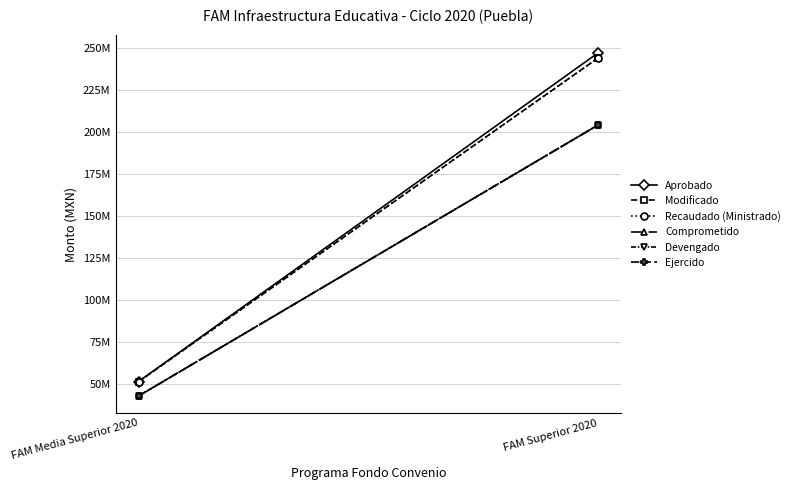

Reading left to right, list all the values displayed in this chart.

Aprobado: FAM Media Superior 2020=51504283.1	FAM Superior 2020=247168251.6
Modificado: FAM Media Superior 2020=51432498.6	FAM Superior 2020=244123117.8
Recaudado (Ministrado): FAM Media Superior 2020=51432498.6	FAM Superior 2020=244123117.8
Comprometido: FAM Media Superior 2020=42909515.6	FAM Superior 2020=204237488.3
Devengado: FAM Media Superior 2020=42909515.6	FAM Superior 2020=204237488.3
Ejercido: FAM Media Superior 2020=42909515.6	FAM Superior 2020=204237488.3